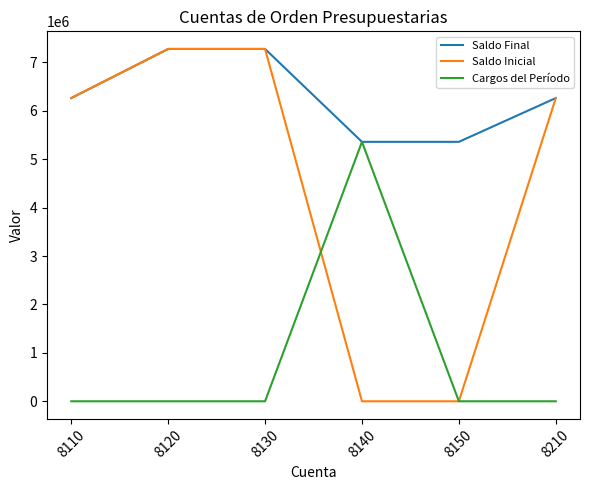

True or false: Cargos del Período has more than 0 interior local peaks.

True